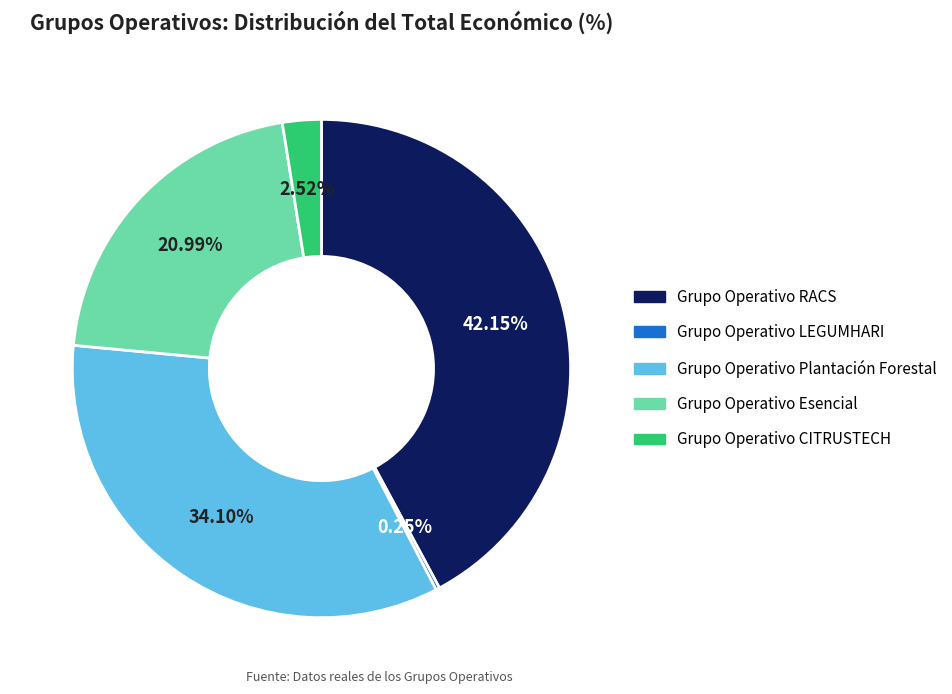

Does any single category account for the majority?

No